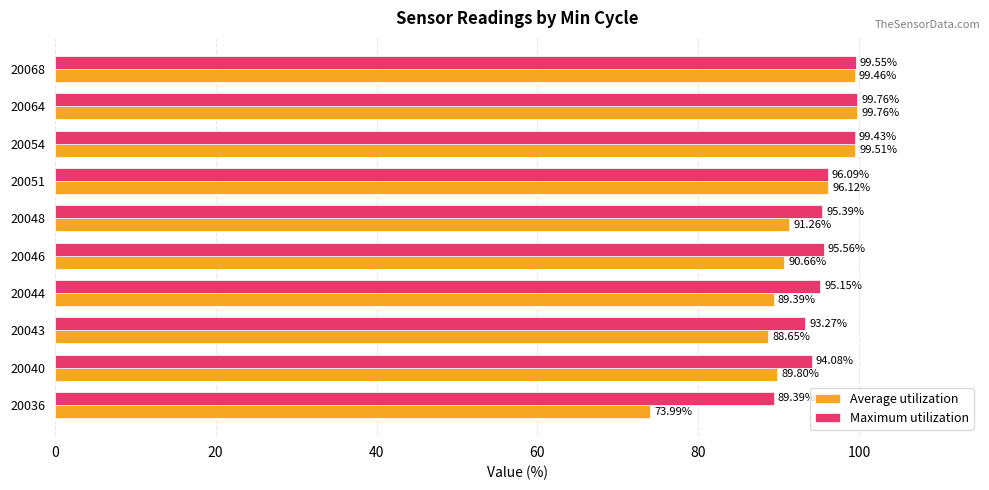

What is the average value of the Average utilization series?

91.9